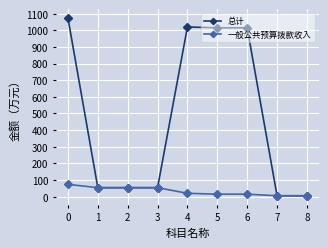

What is the highest value of the 总计 series?

1073.8